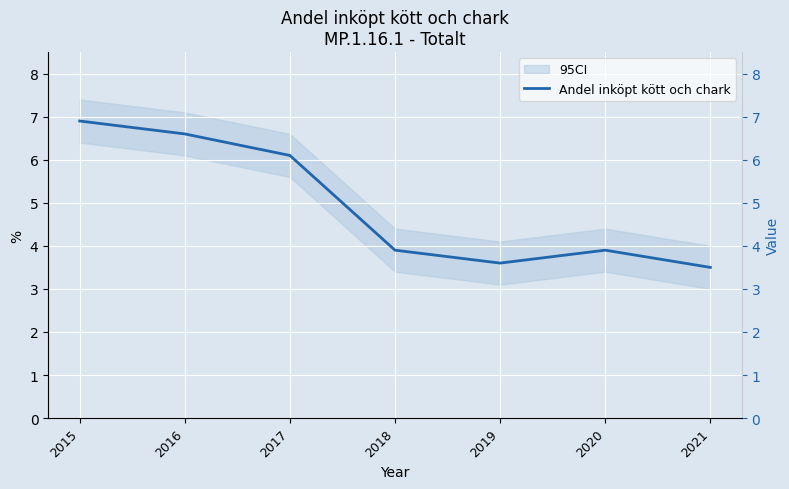

At which category does the data reach its first local valley?

2019